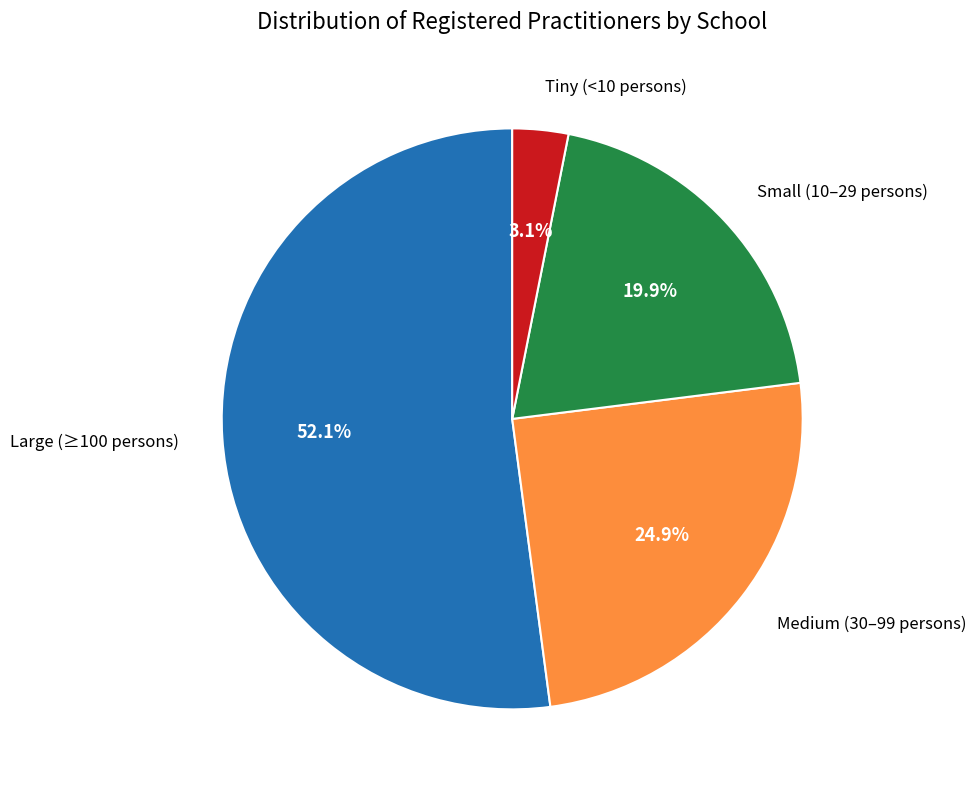

Is there a majority slice in this chart?

Yes